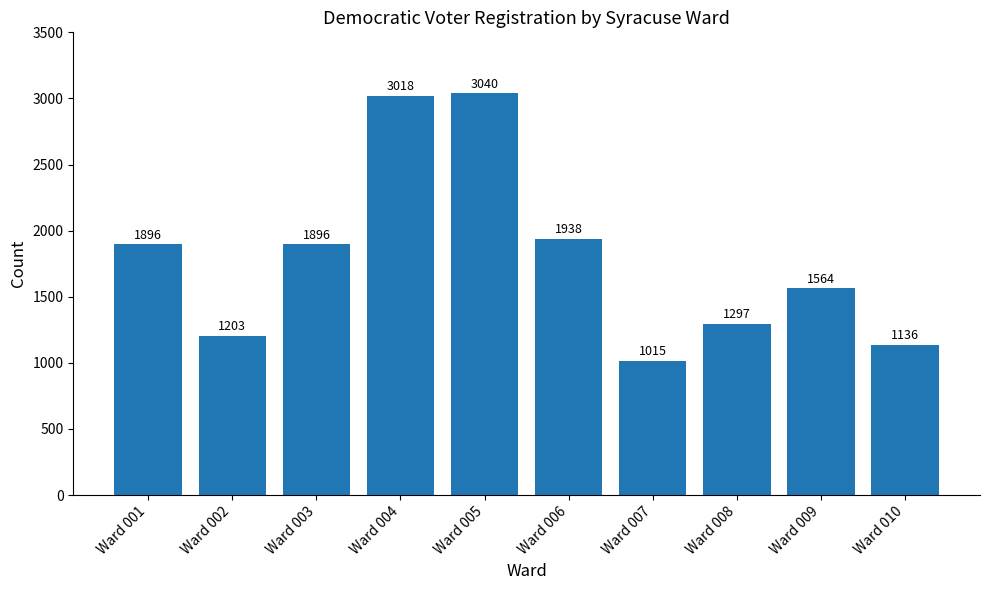

How many series are shown in this chart?

1